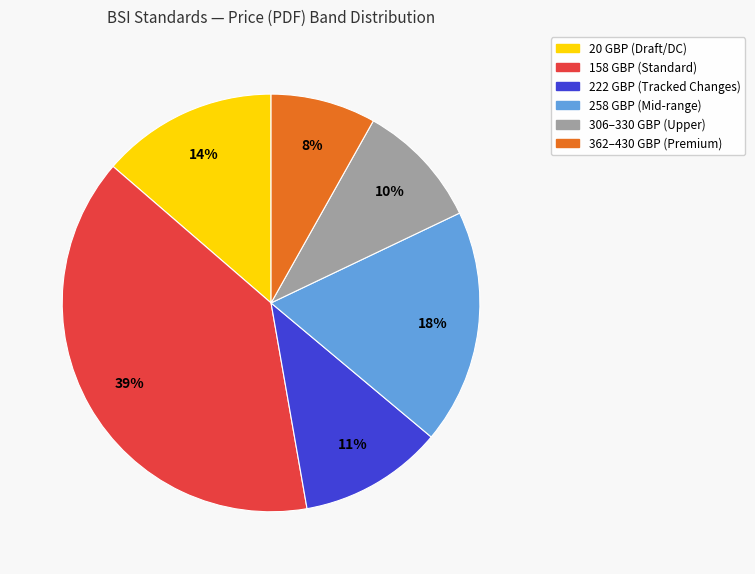

To the nearest percent, what is the difference between the largest and smallest slice percentages?

31%